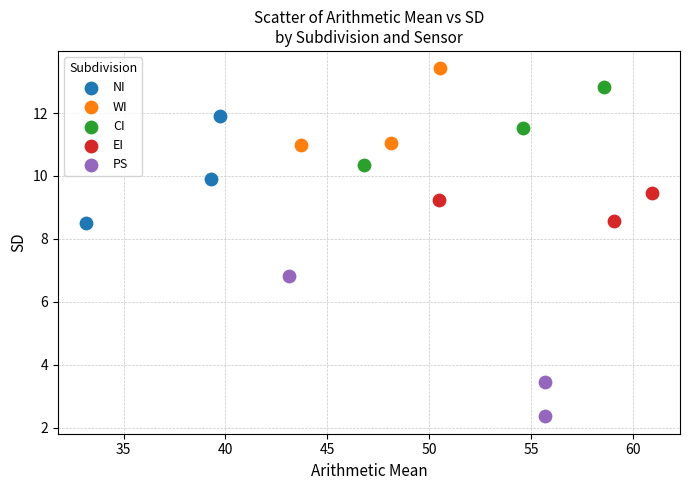

Which series contains the highest Y value?

WI